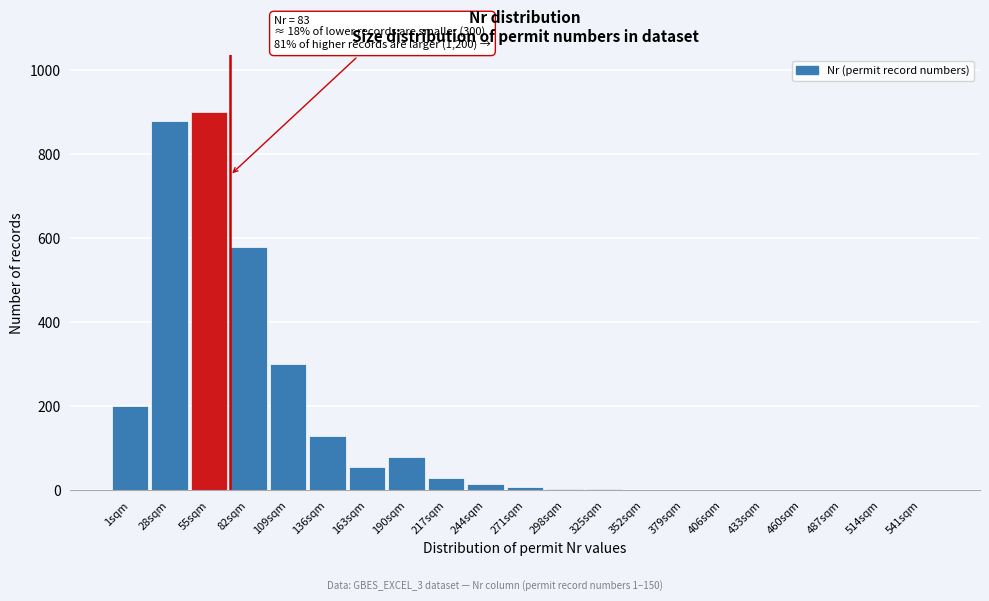

The chart shows a value of 250 at 82sqm. True or false?

False